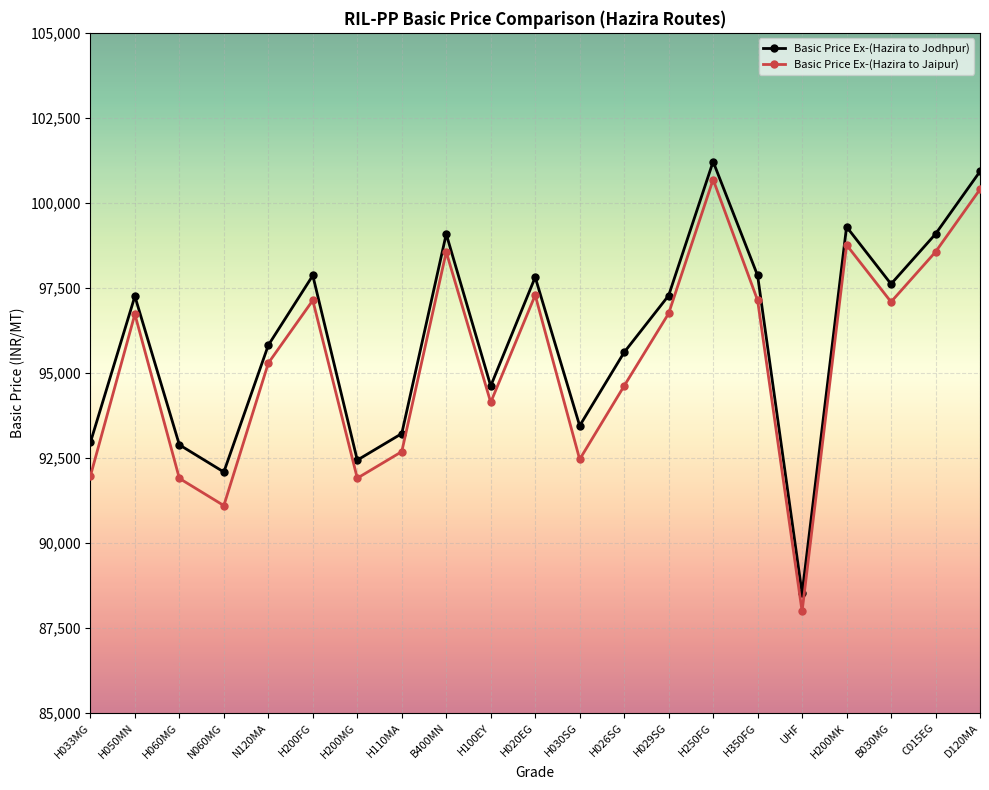

True or false: Basic Price Ex-(Hazira to Jodhpur) has more than 2 interior local peaks.

True